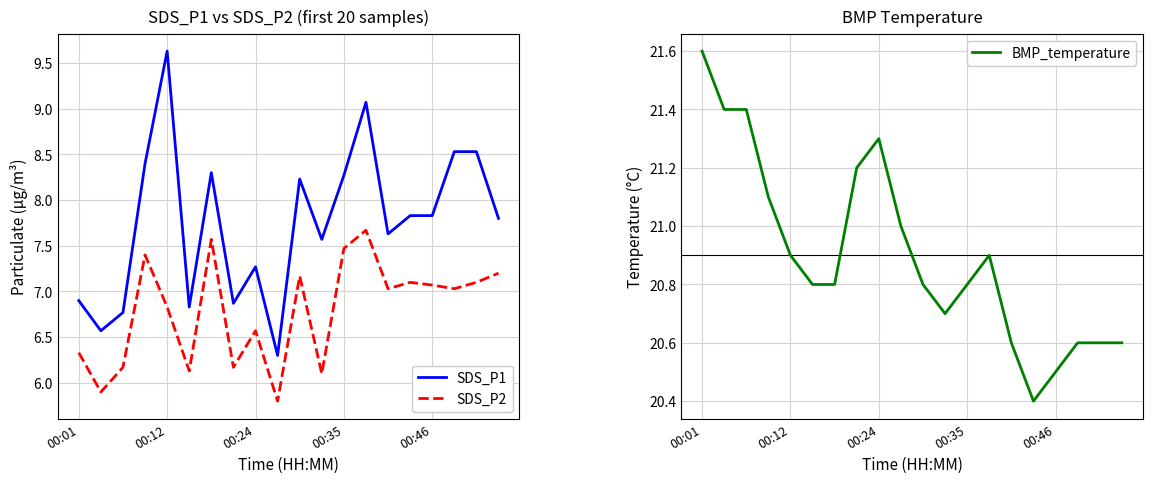

At which label is BMP_temperature closest to 21?

9